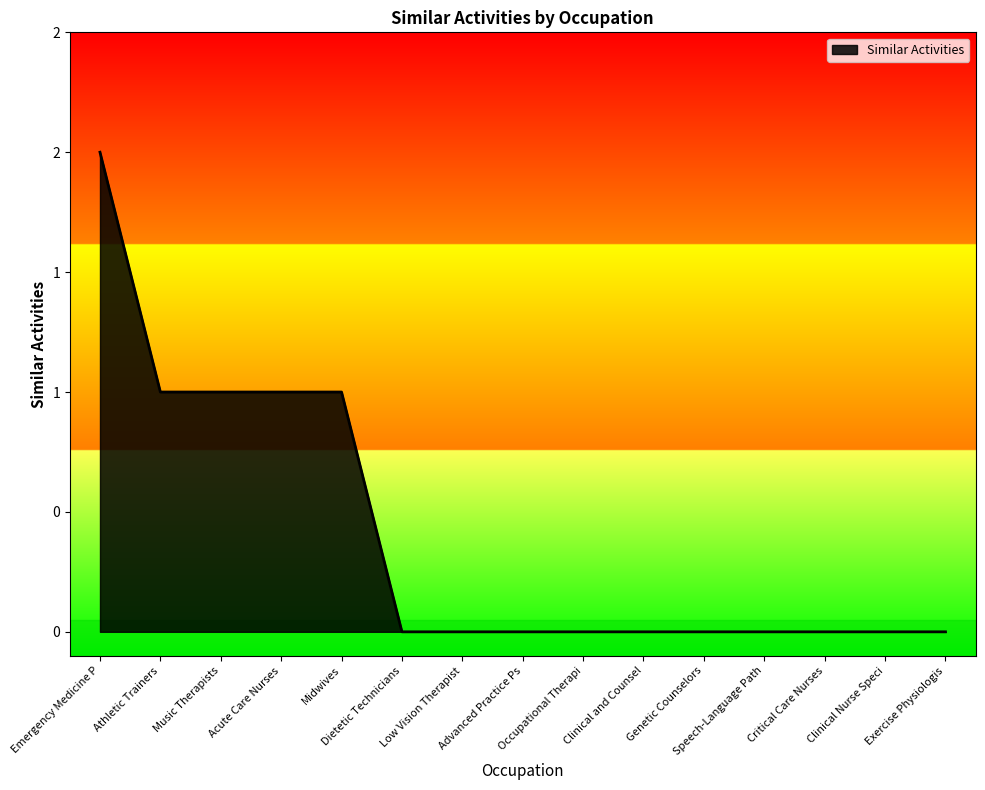

Where is the data nearest to the value 1?

Athletic Trainers